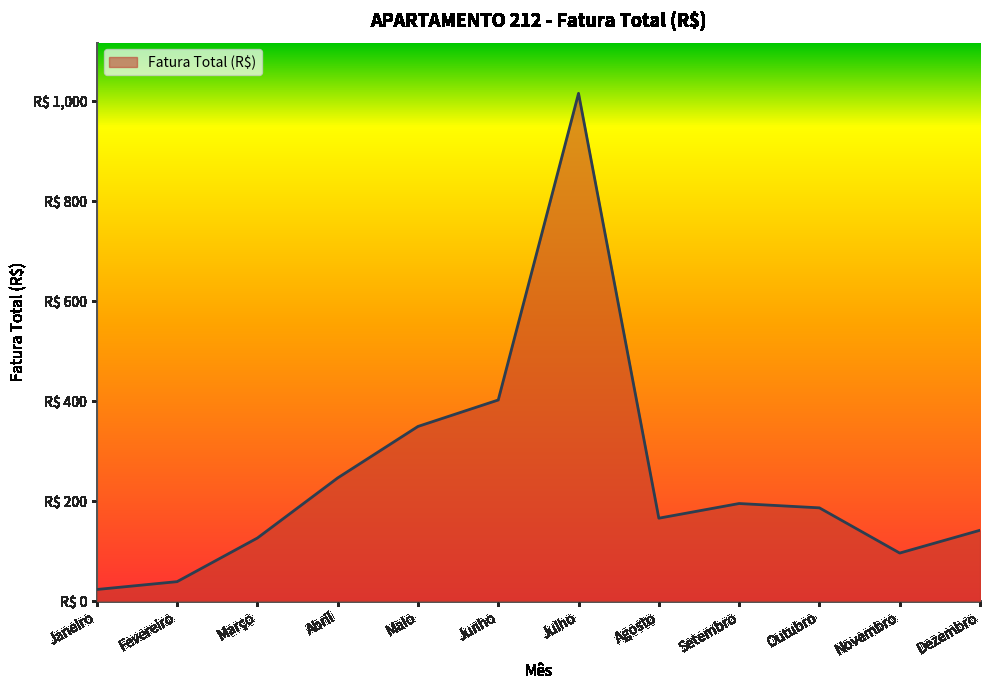

Does the chart display data point markers on the line(s)?

No